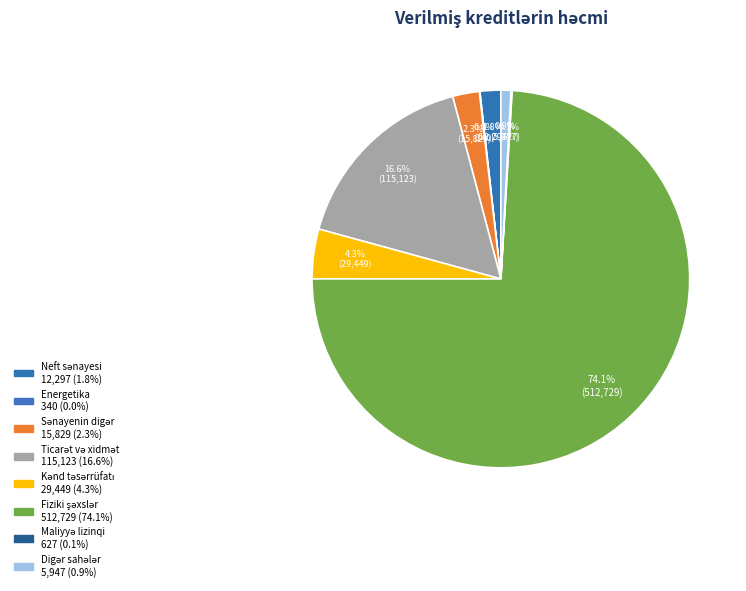

Rank the categories by value from highest to lowest.

Fiziki şəxslər, Ticarət və xidmət, Kənd təsərrüfatı, Sənayenin digər, Neft sənayesi, Digər sahələr, Maliyyə lizinqi, Energetika